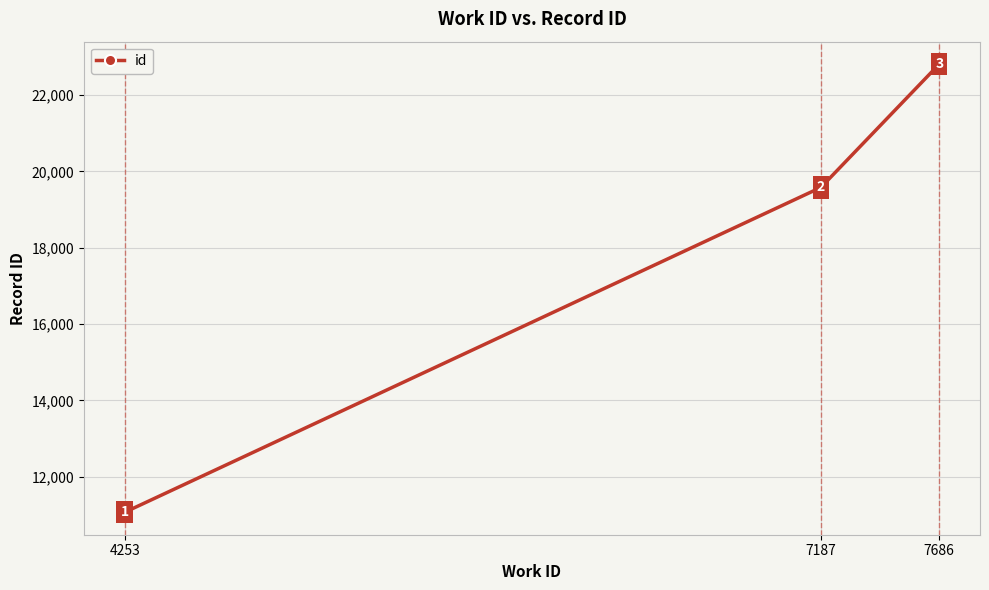

Is it true that the value at 4253 is 3912?

False